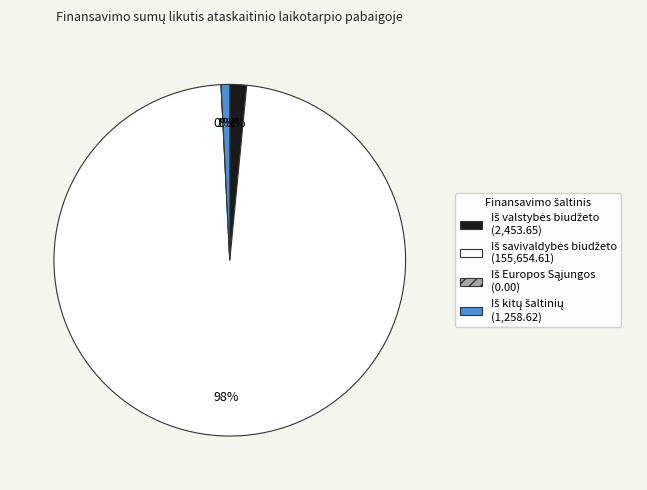

What is the majority slice?

Iš savivaldybės biudžeto